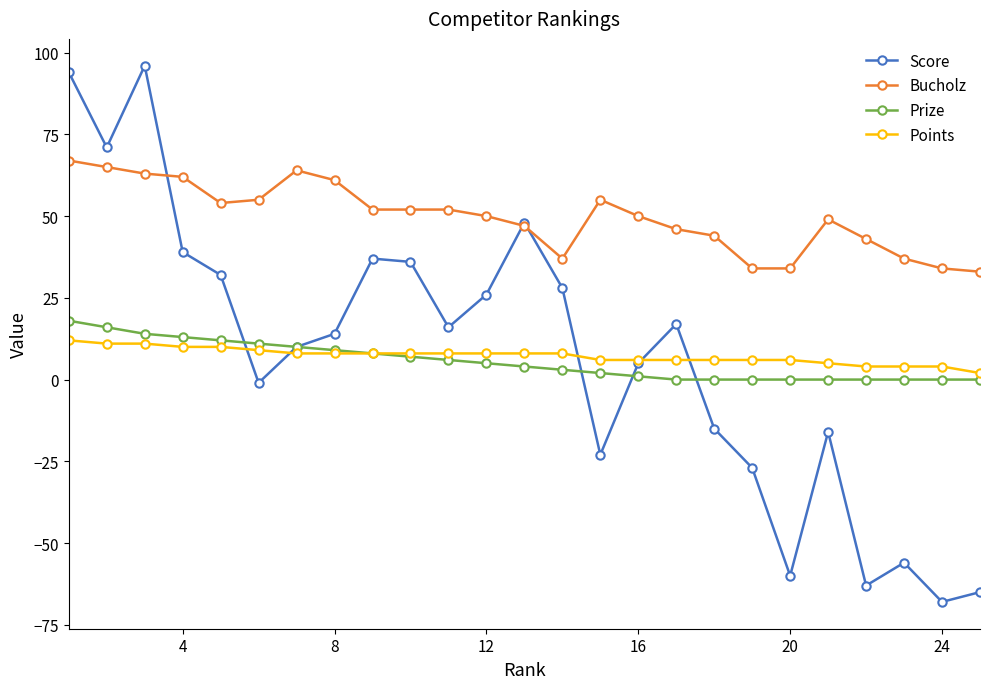

What is the value of the Score point at the 25th from the left?

-65